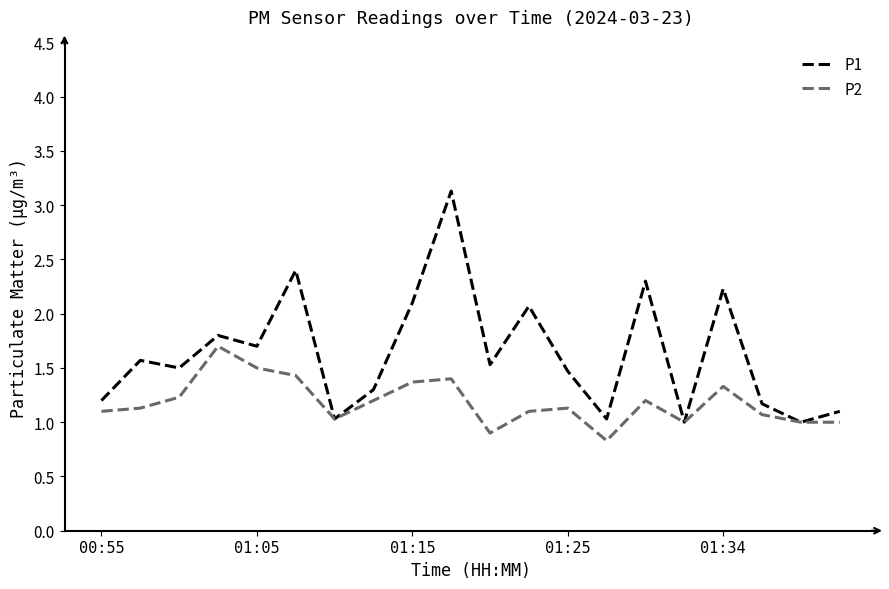

Which series has the widest spread of values?

P1